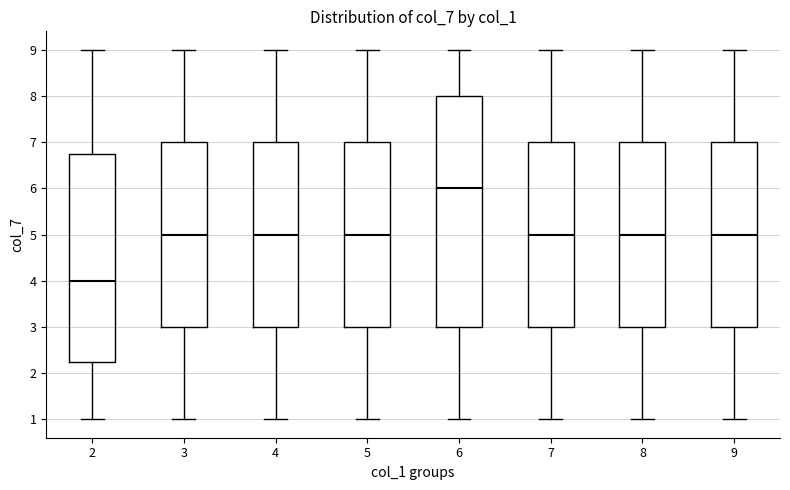

Reading left to right, read every box against the y-axis: the position of its median line, the range the box covers, and the ends of its whiskers. The values are not printed on the chart, so give them approximately, as read against the axis.

2: median 4.0, box 2.3 to 6.8, whiskers 1.0 to 9.0
3: median 5.0, box 3.0 to 7.0, whiskers 1.0 to 9.0
4: median 5.0, box 3.0 to 7.0, whiskers 1.0 to 9.0
5: median 5.0, box 3.0 to 7.0, whiskers 1.0 to 9.0
6: median 6.0, box 3.0 to 8.0, whiskers 1.0 to 9.0
7: median 5.0, box 3.0 to 7.0, whiskers 1.0 to 9.0
8: median 5.0, box 3.0 to 7.0, whiskers 1.0 to 9.0
9: median 5.0, box 3.0 to 7.0, whiskers 1.0 to 9.0